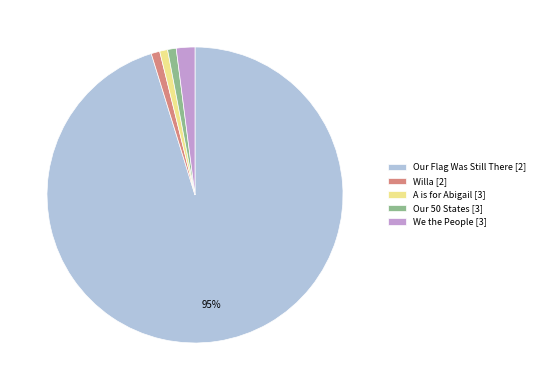

To the nearest percent, what portion does We the People represent?

2%